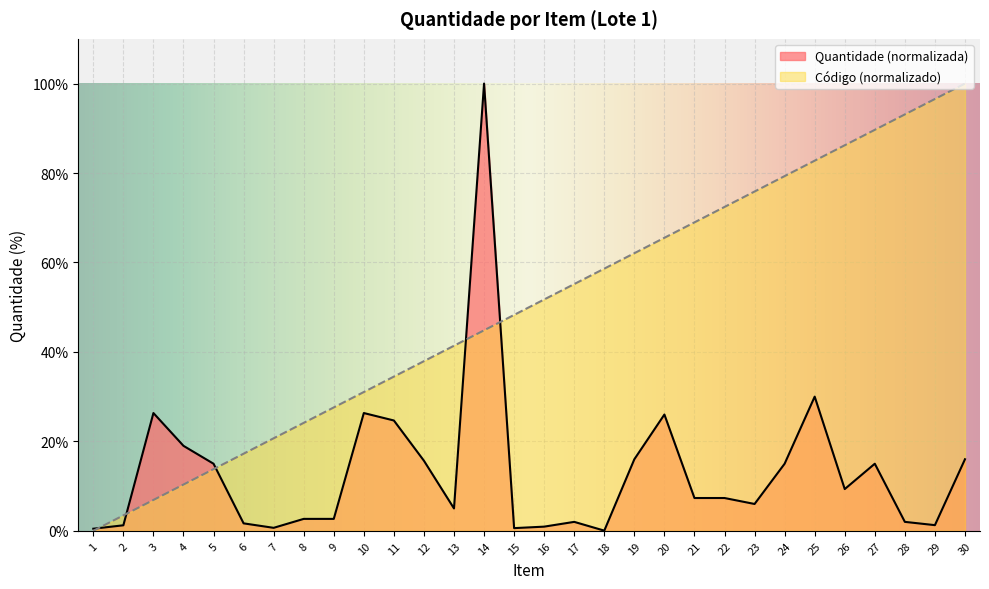

Read the Código value at 30.

100.0